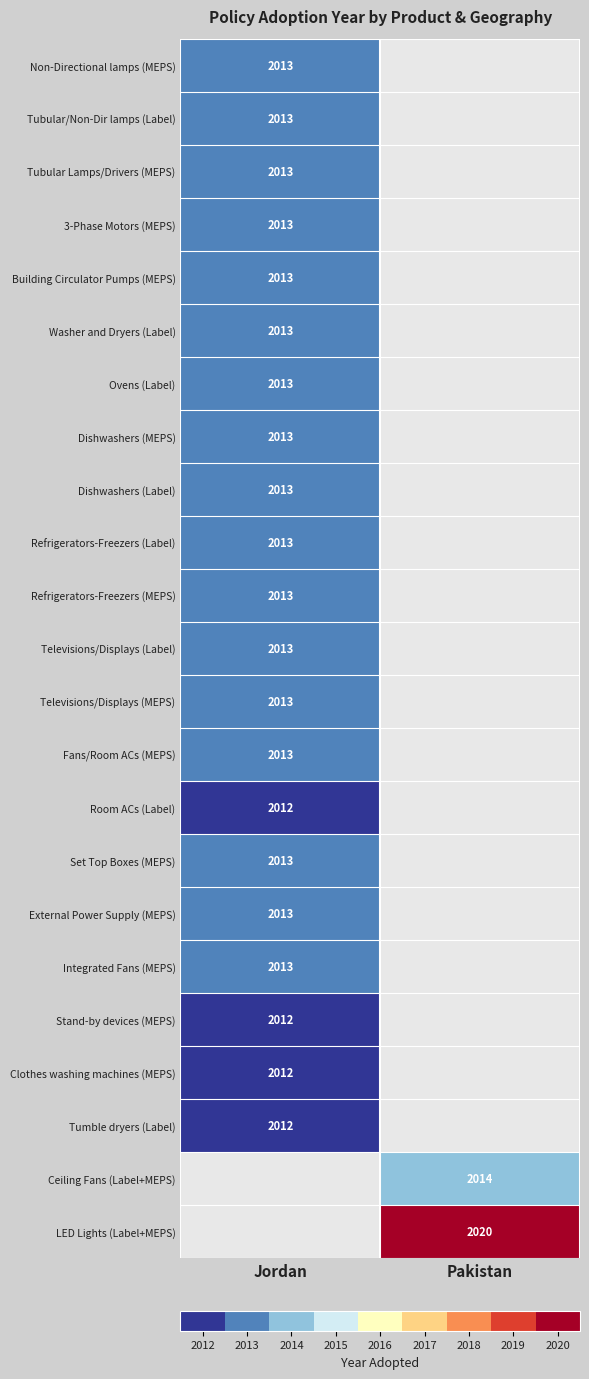

The Building Circulator Pumps (MEPS) series shows 961 at Jordan. True or false?

False